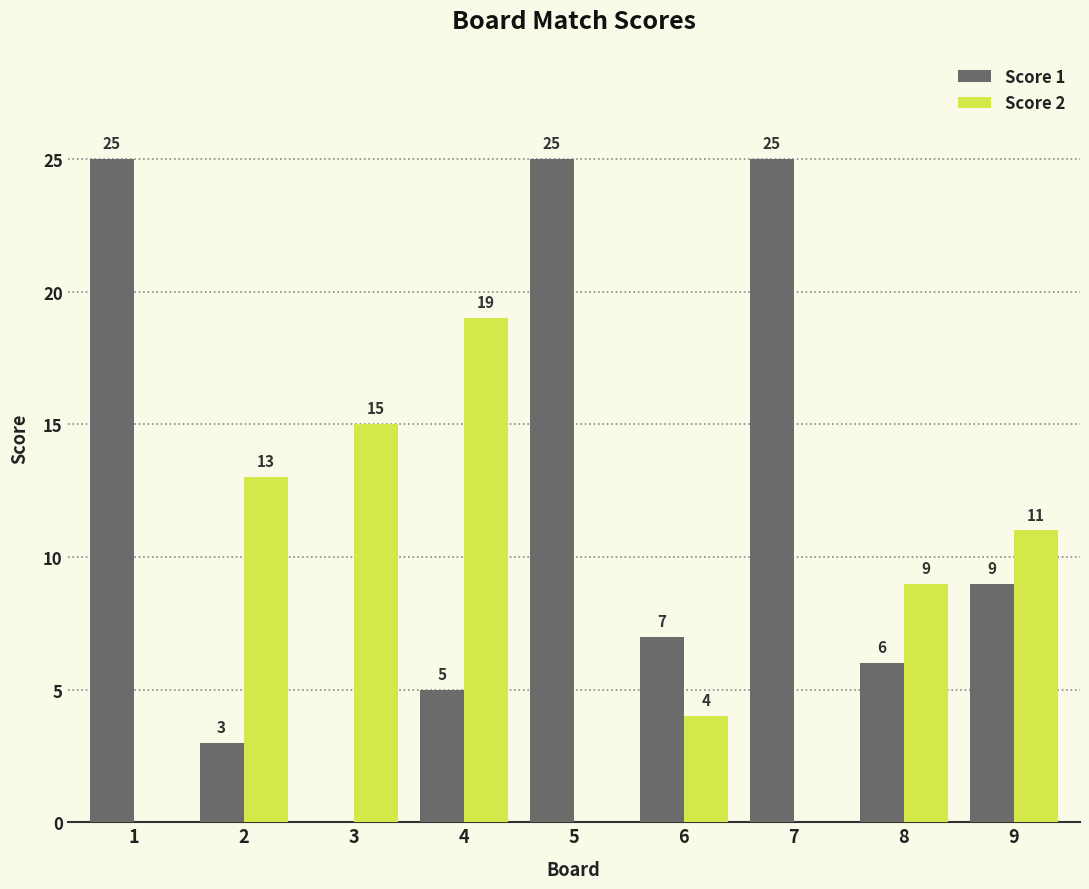

What is the difference between the Score 2 values at 2 and 3?

2